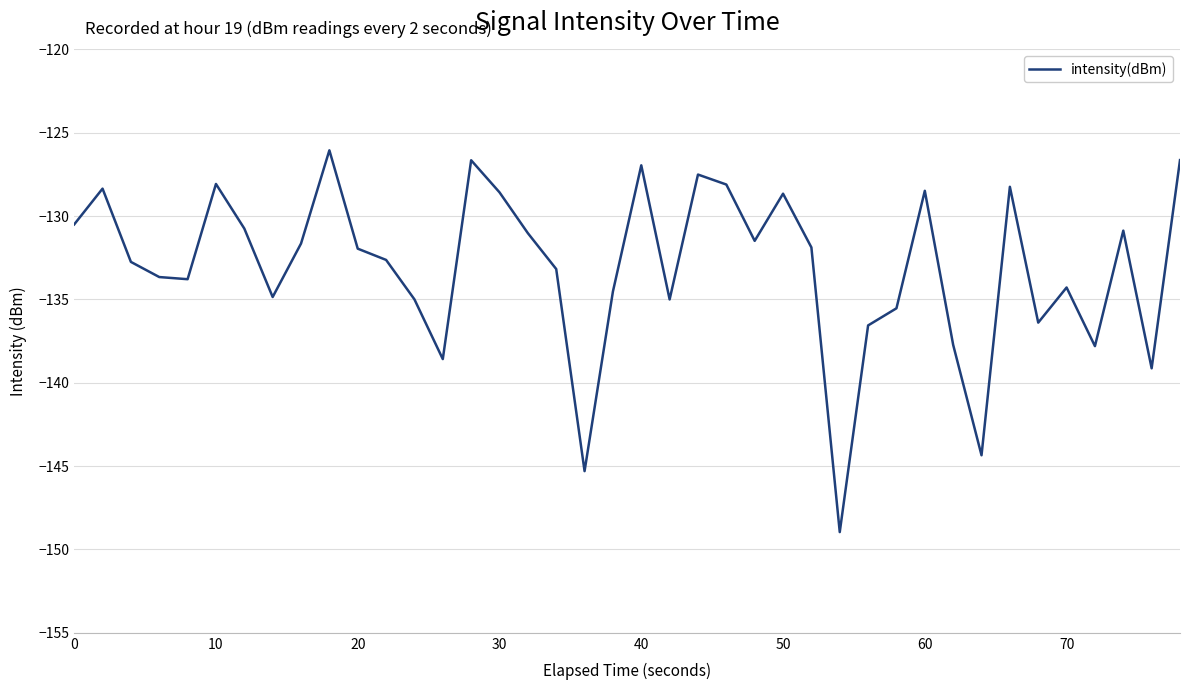

What is the difference between the maximum and minimum values?

22.9